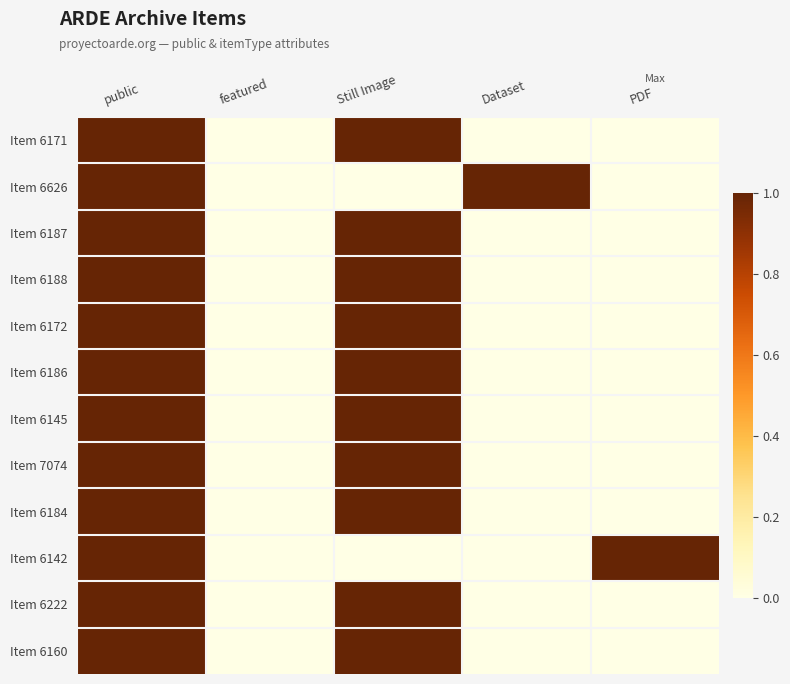

What is the spread (max minus min) of values at Still Image?

1